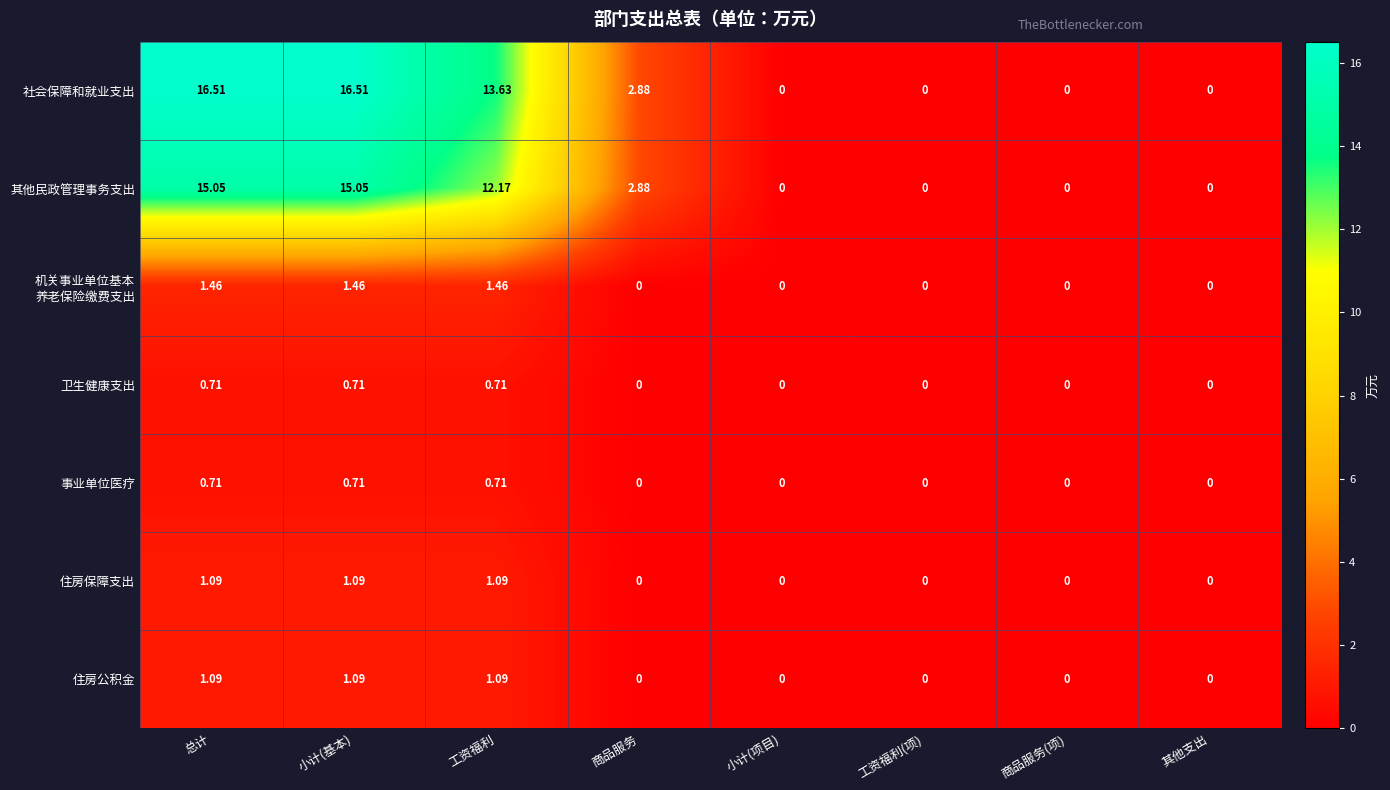

At which label is 其他民政管理事务支出 closest to 7?

商品服务